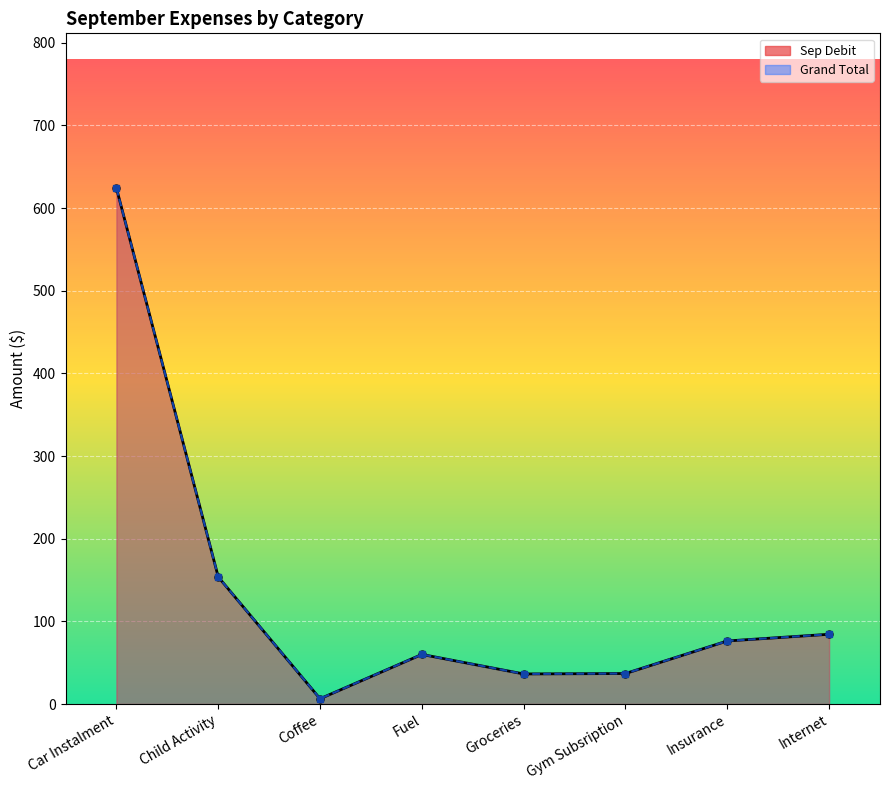

What is the label of the 4th point from the left?

Fuel